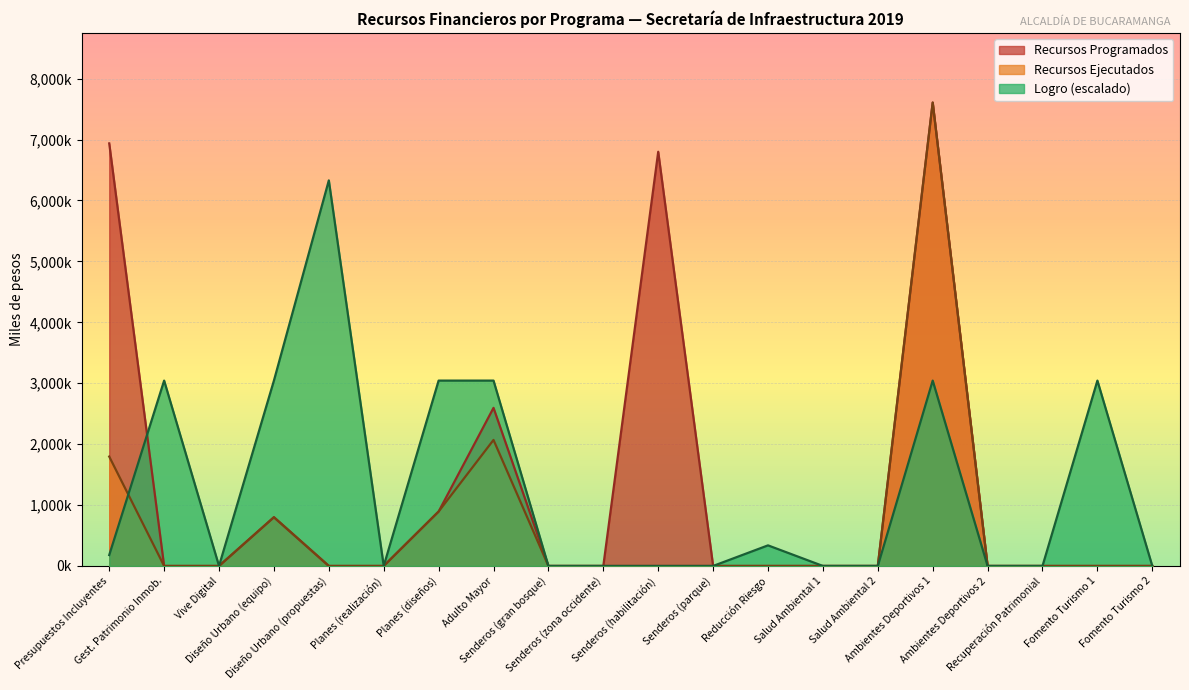

Does the chart display data point markers on the line(s)?

No